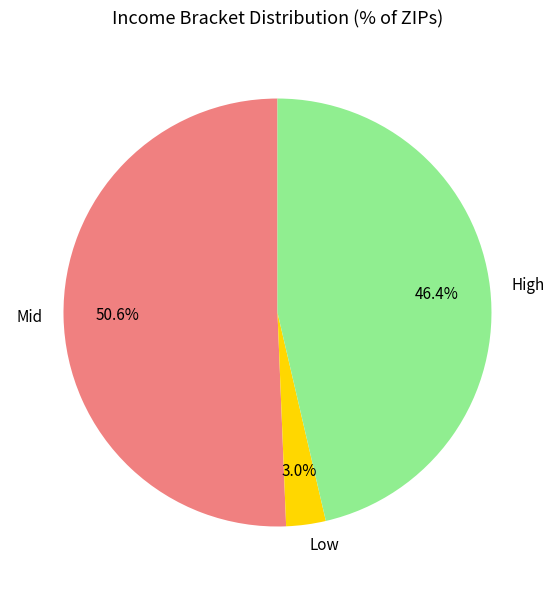

What is the largest slice in the pie chart?

Mid